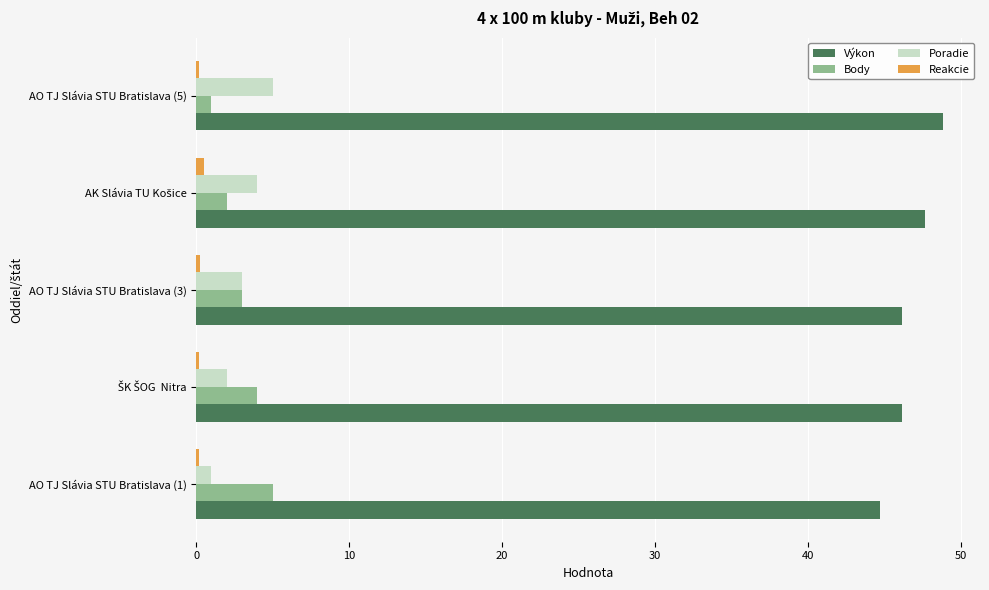

What is the difference between the maximum and minimum values in the Body series?

4.0